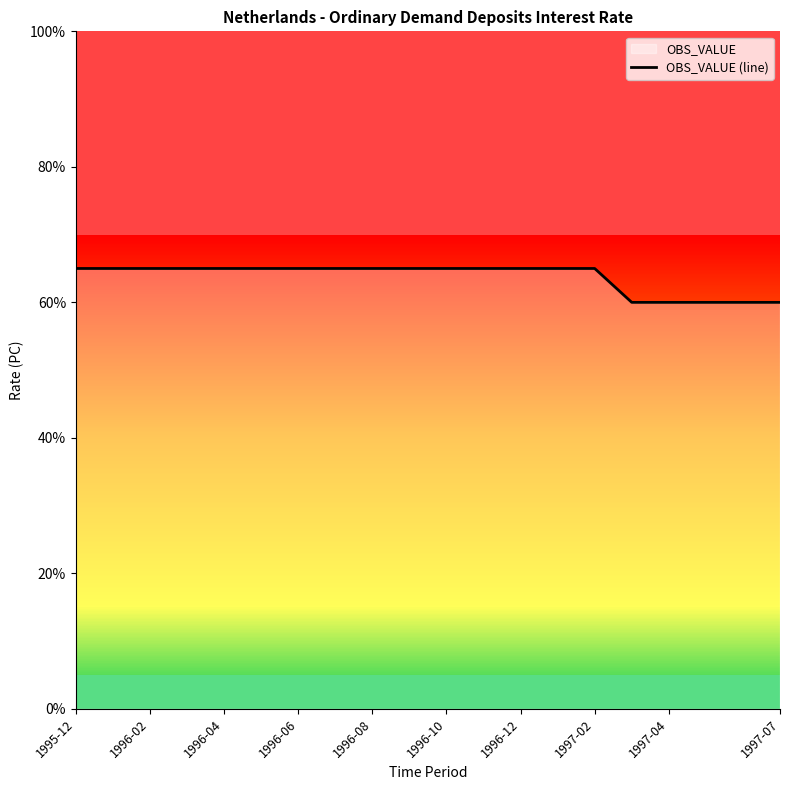

Where is the data nearest to the value 0?

15